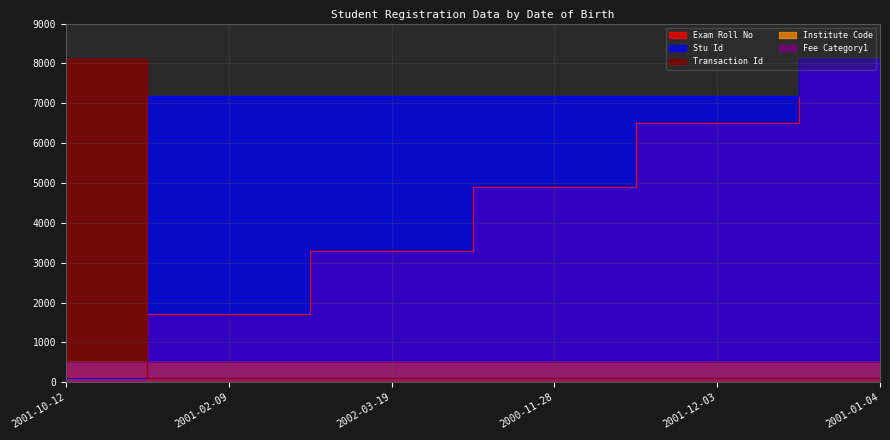

What is the minimum value shown in the chart?

100.0